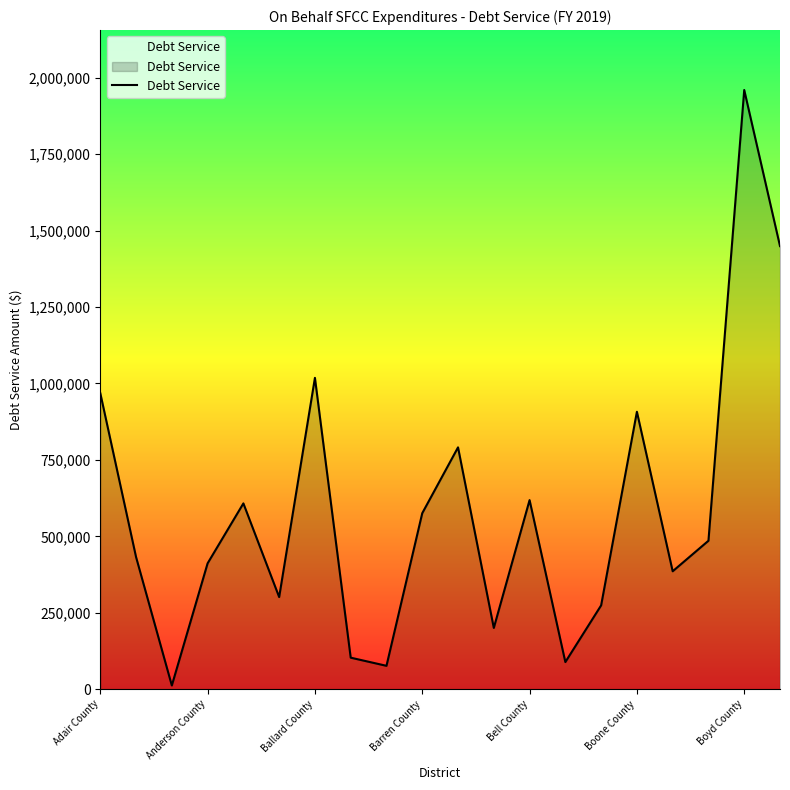

What is the difference between the maximum and minimum values?

1948217